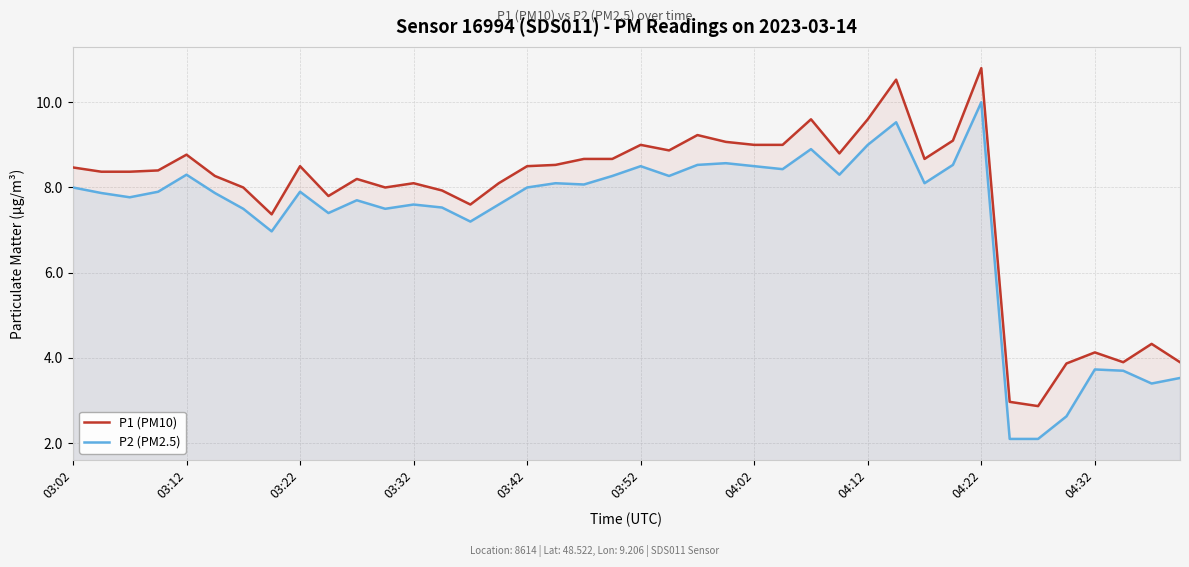

List the series in order of their overall mean, highest first.

P1 (PM10), P2 (PM2.5)